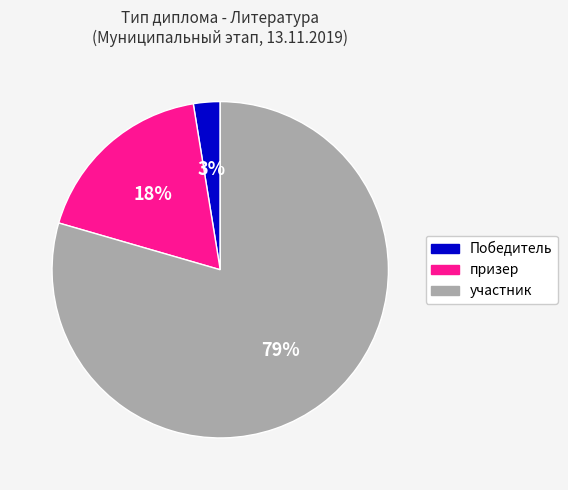

To the nearest percent, what is the difference between the Победитель and призер slice percentages?

15%